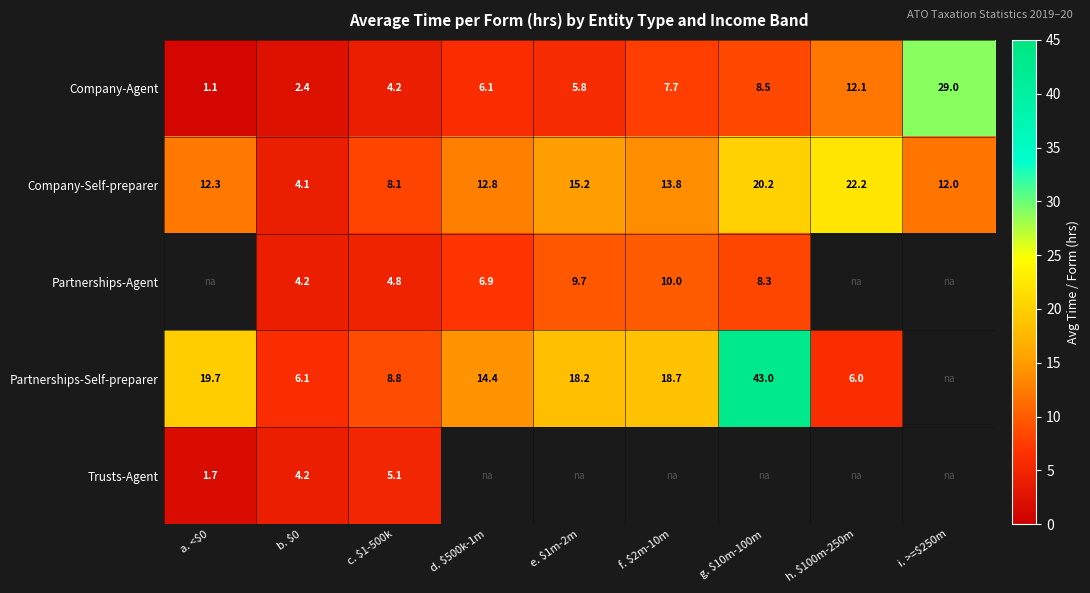

Is it true that Partnerships-Agent equals 17.0 at f. $2m-10m?

False